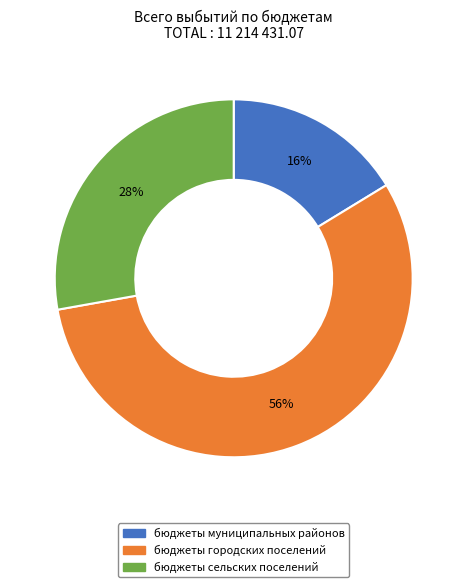

Which category has the smallest portion of the pie?

бюджеты муниципальных районов